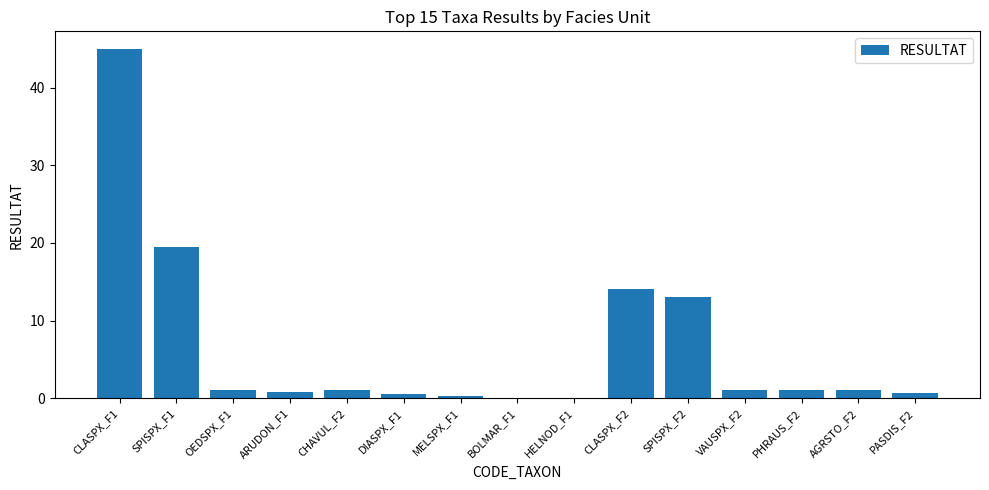

Count the number of categories in the chart.

15